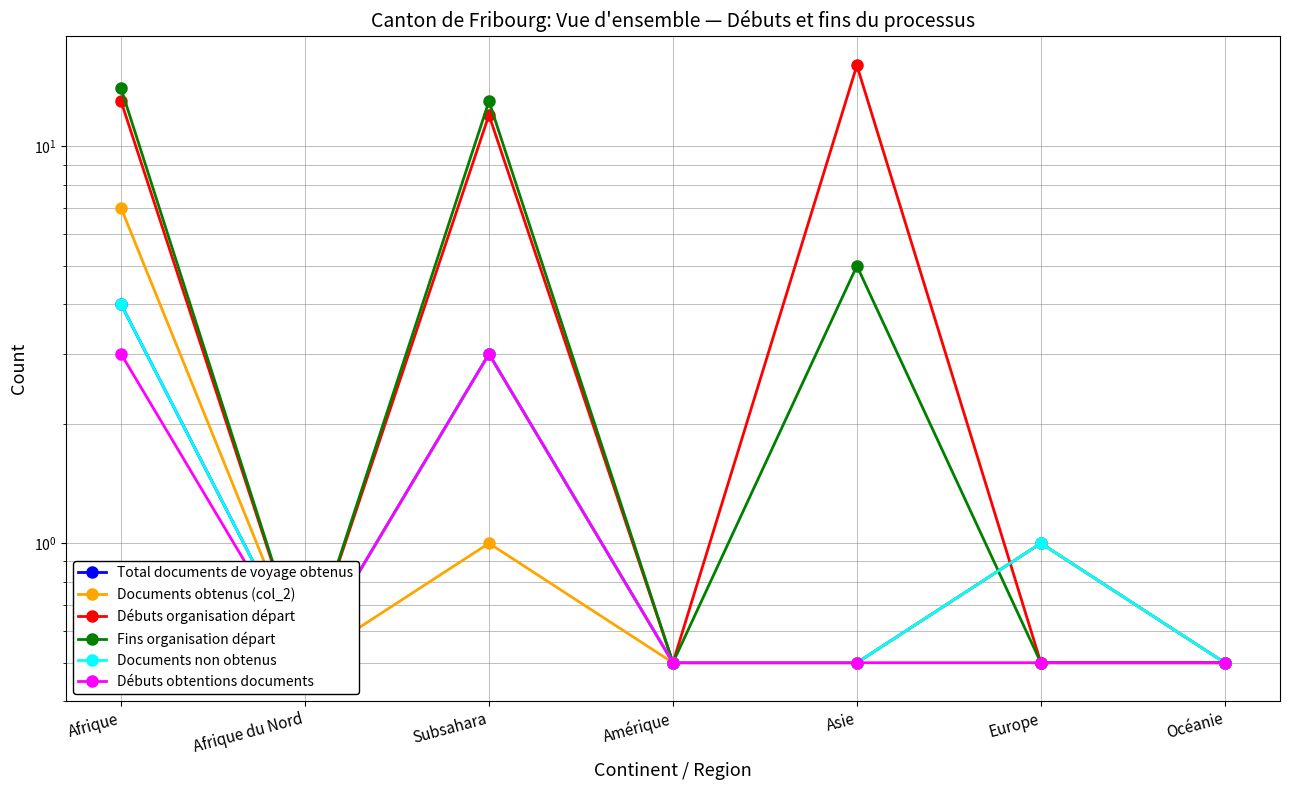

Reading left to right, what are all the values shown in this chart?

Total documents de voyage obtenus: 4.0	0.5	3.0	0.5	0.5	1.0	0.5
Documents obtenus (col_2): 7.0	0.5	1.0	0.5	0.5	1.0	0.5
Débuts organisation départ: 13.0	0.5	12.0	0.5	16.0	0.5	0.5
Fins organisation départ: 14.0	0.5	13.0	0.5	5.0	0.5	0.5
Documents non obtenus: 4.0	0.5	3.0	0.5	0.5	1.0	0.5
Débuts obtentions documents: 3.0	0.5	3.0	0.5	0.5	0.5	0.5